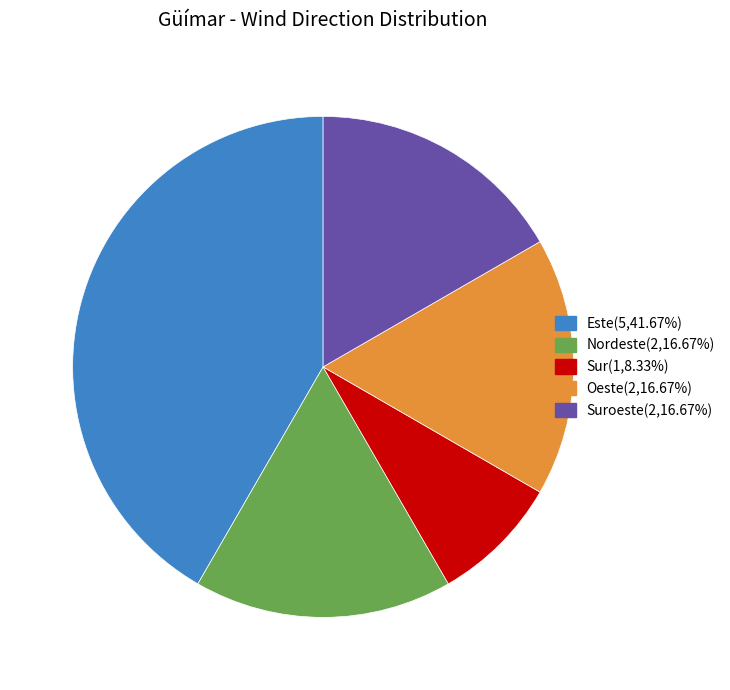

Is Nordeste(2,16.67%) the majority of the pie?

No